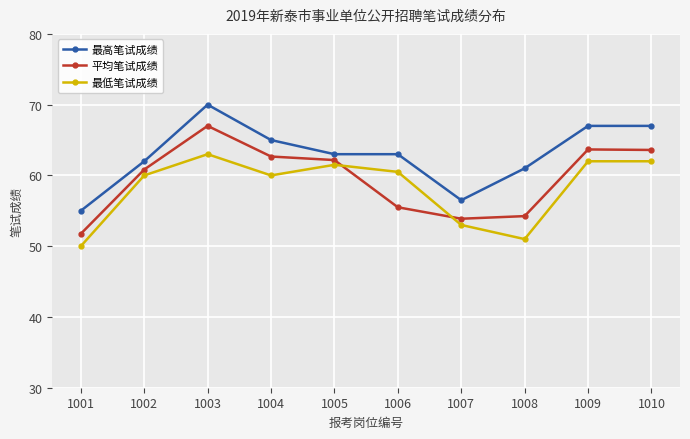

True or false: 最高笔试成绩 and 最低笔试成绩 cross at least once.

False